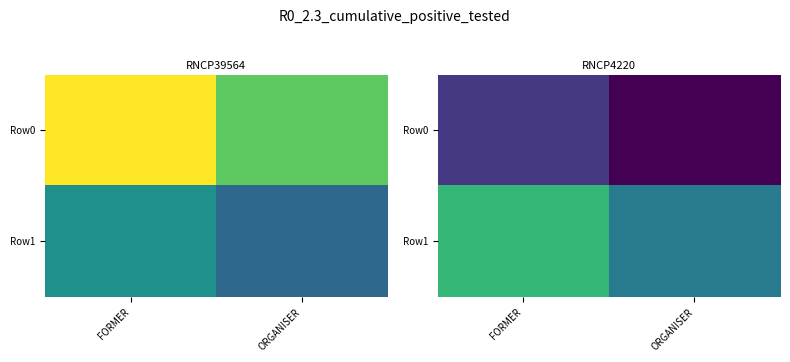

At which label is Row1 closest to 24910472272518?

ORGANISER